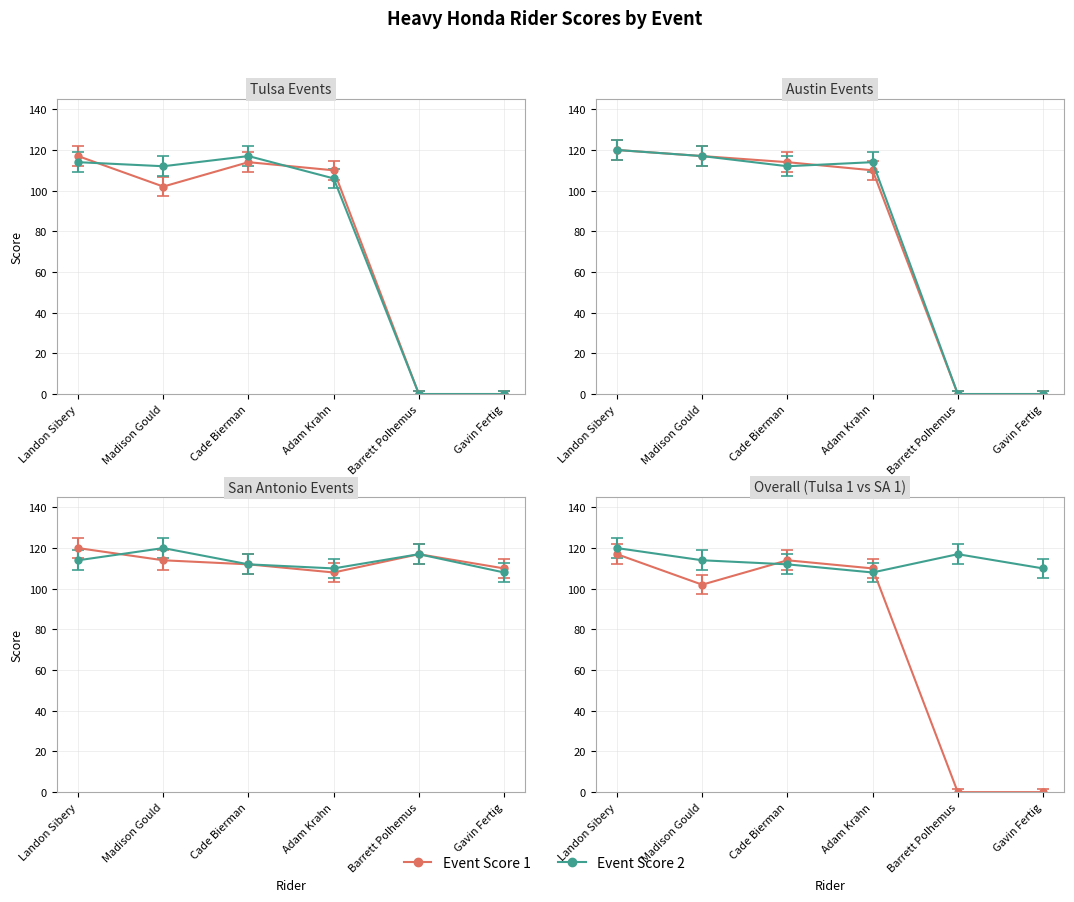

List the labels in order of Tulsa 2 value, smallest first.

Barrett Polhemus, Gavin Fertig, Adam Krahn, Madison Gould, Landon Sibery, Cade Bierman